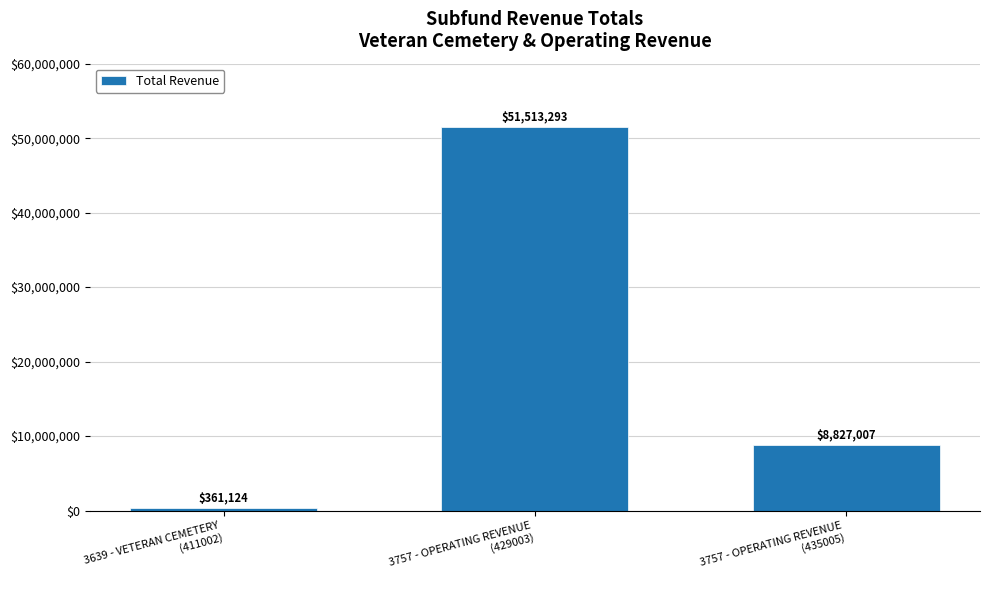

What is the label of the 1st bar from the right?

3757 - OPERATING REVENUE
(435005)